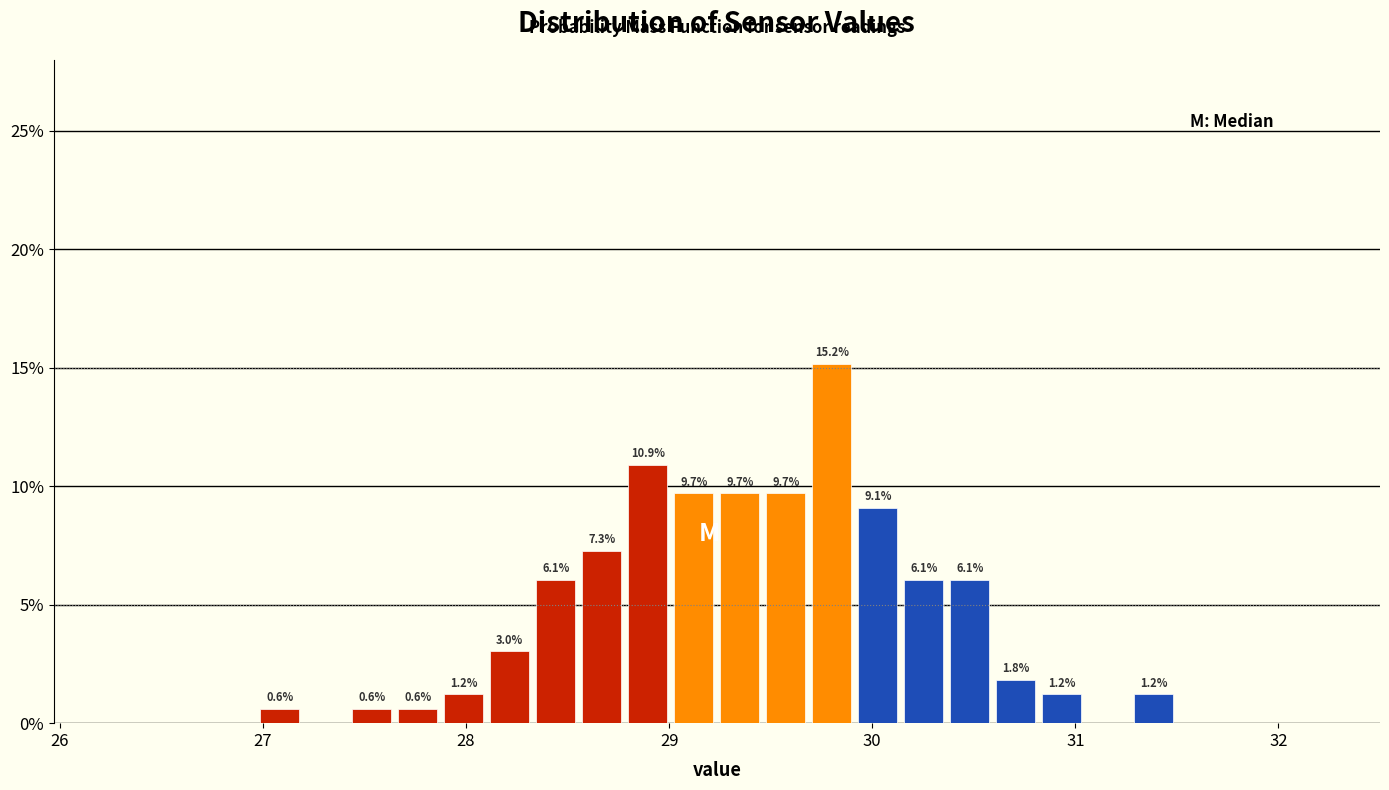

Read against the x-axis, roughly where is the centre of the tallest bar?

29.8